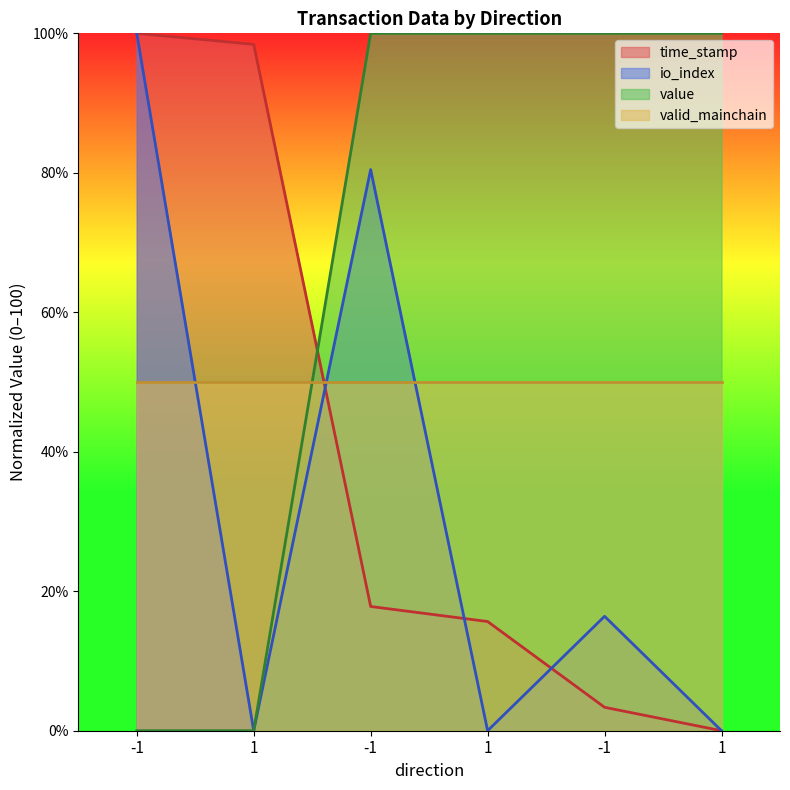

At which category is the sum across all series the highest?

-1